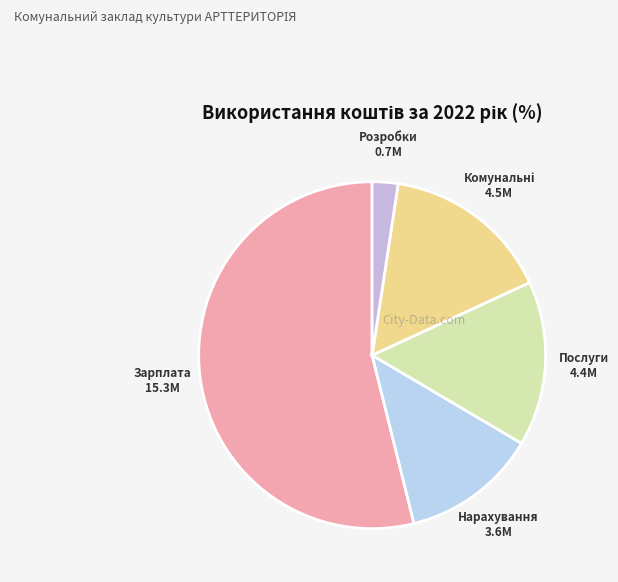

How many slices are in this pie chart?

5